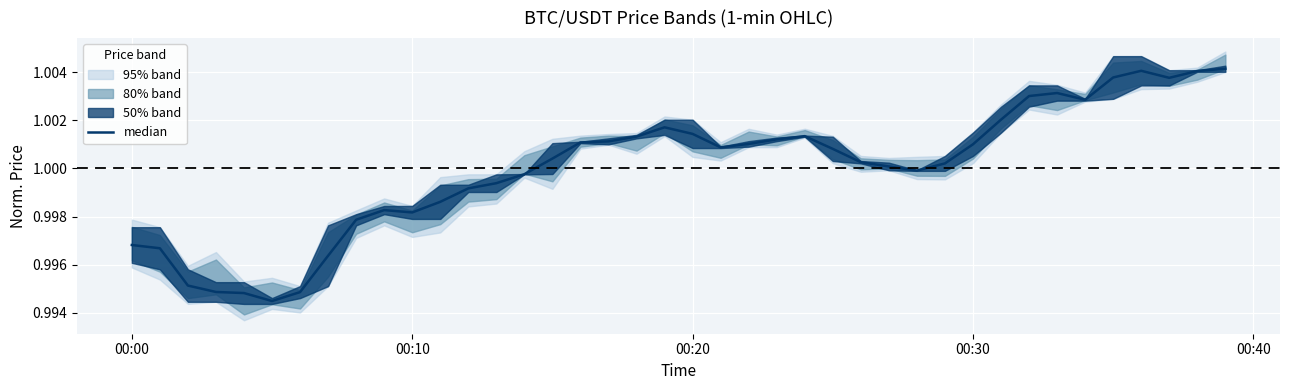

How many categories are shown in the chart?

40